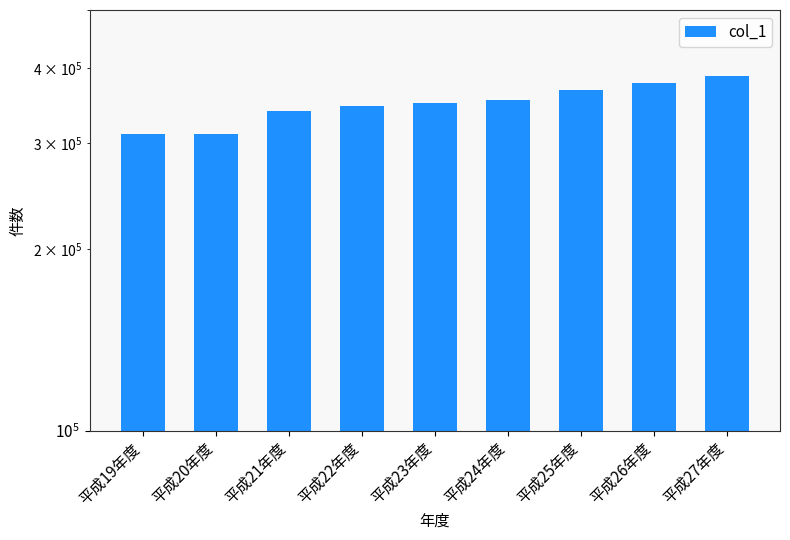

The chart shows a value of 311138 at 平成20年度. True or false?

True